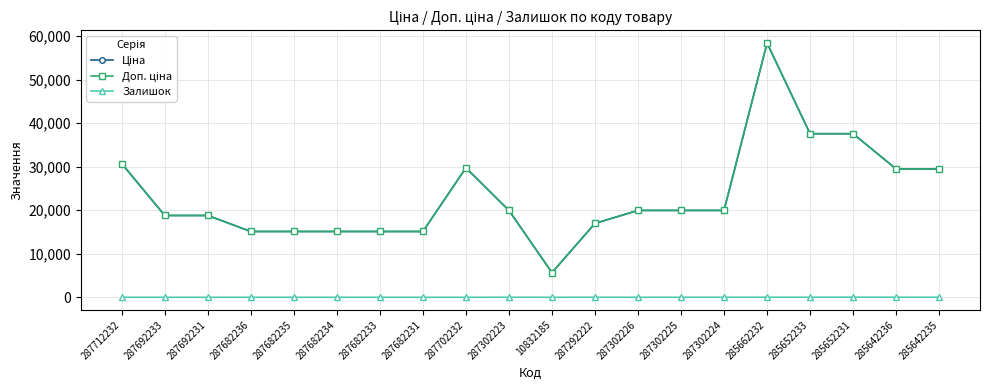

Is this an area chart (filled region under the line)?

No